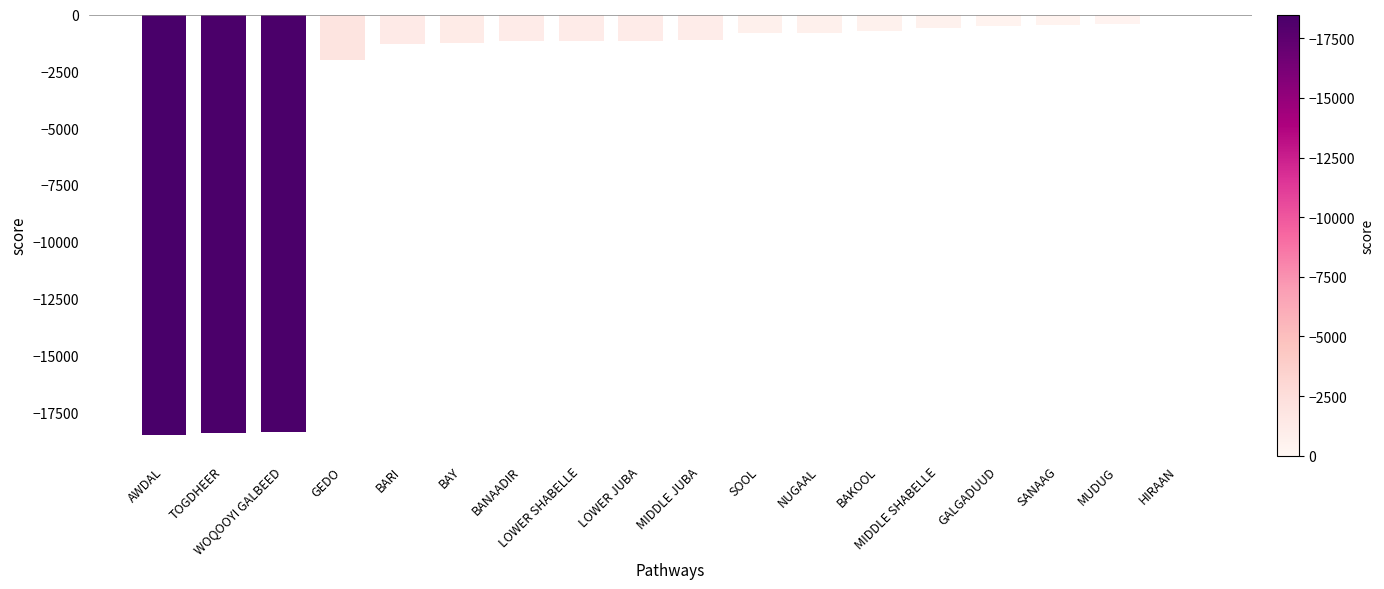

Where is the data nearest to the value -9247?

GEDO